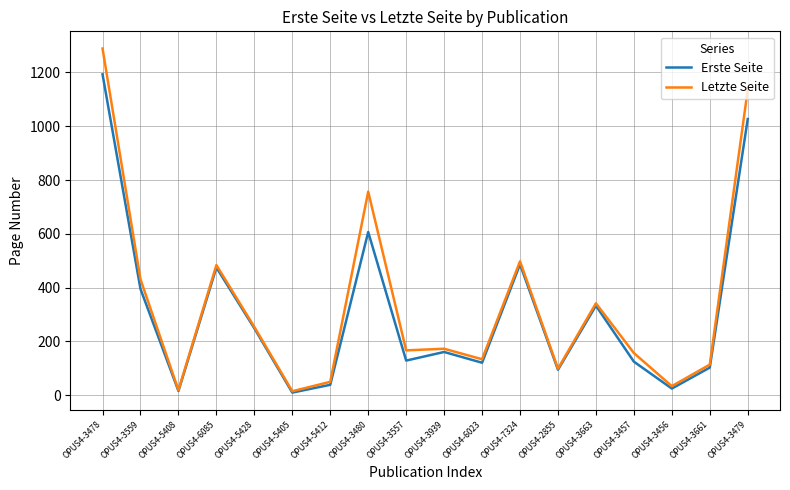

True or false: Letzte Seite has a value of 35 at OPUS4-3661.

False